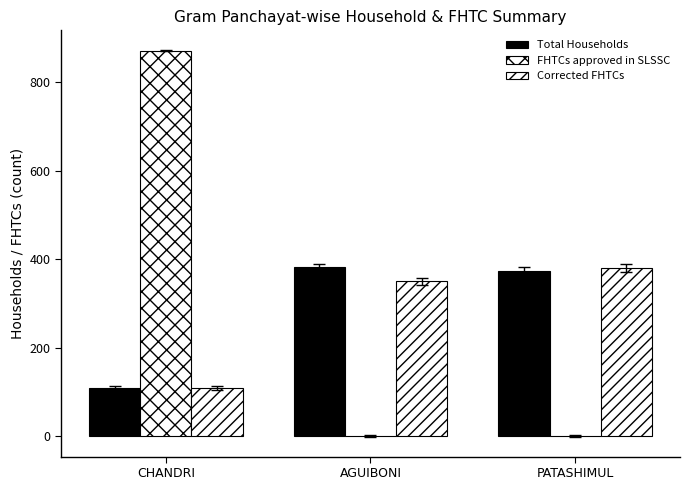

Are the bars horizontal?

No